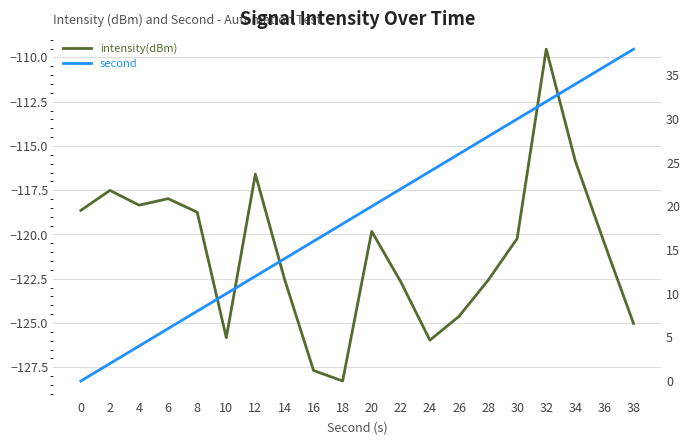

Which series has the largest total across all categories?

second